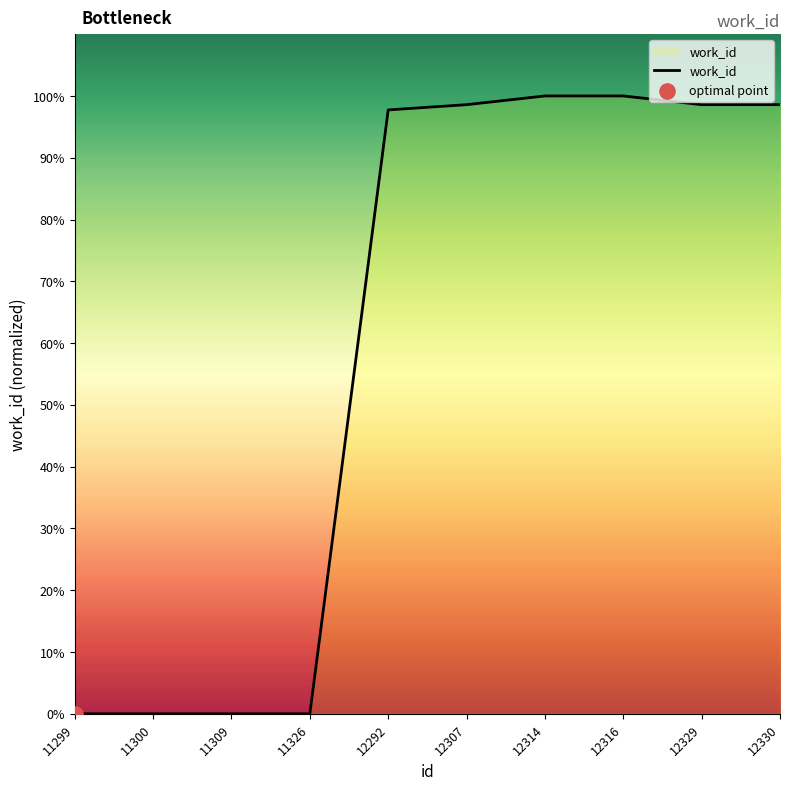

What is the change in value from 11326 to 12307?

+98.6